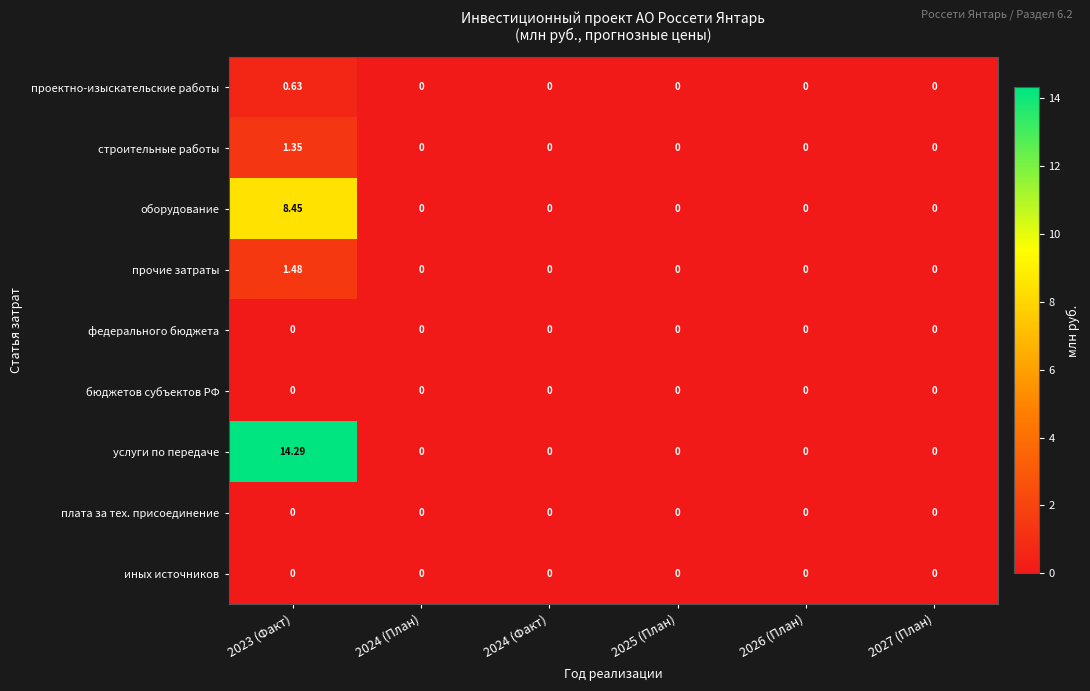

Which series changed the most between 2023 (Факт) and 2026 (План)?

услуги по передаче